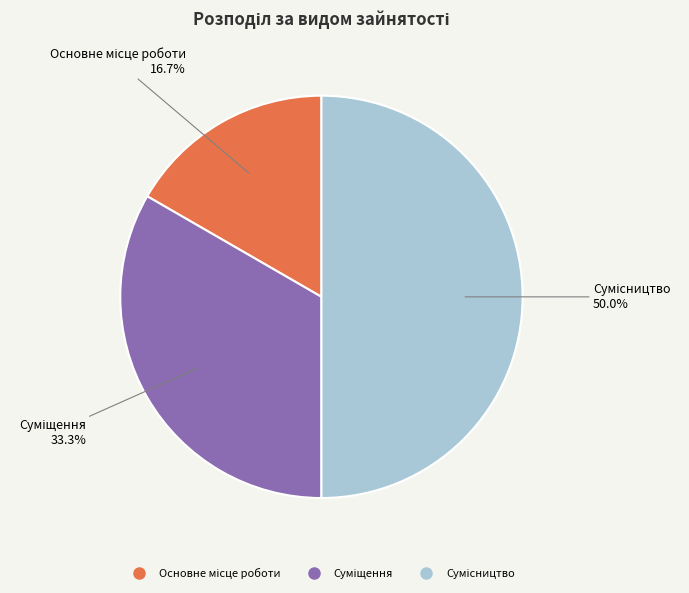

True or false: Суміщення accounts for 33% of the total.

True